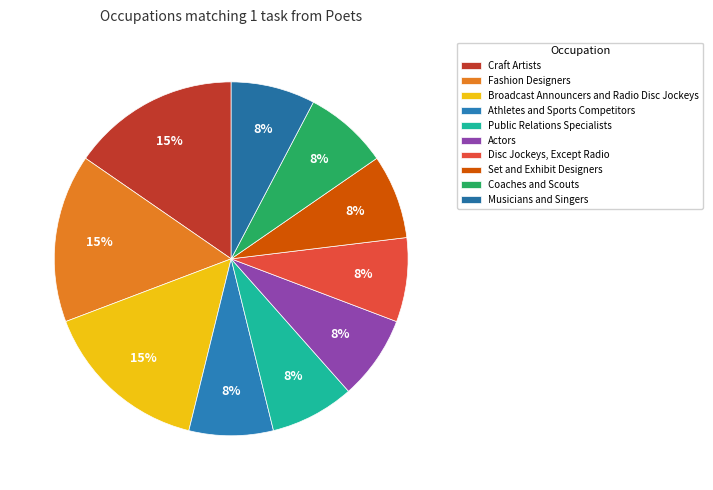

How many segments does this pie chart have?

10